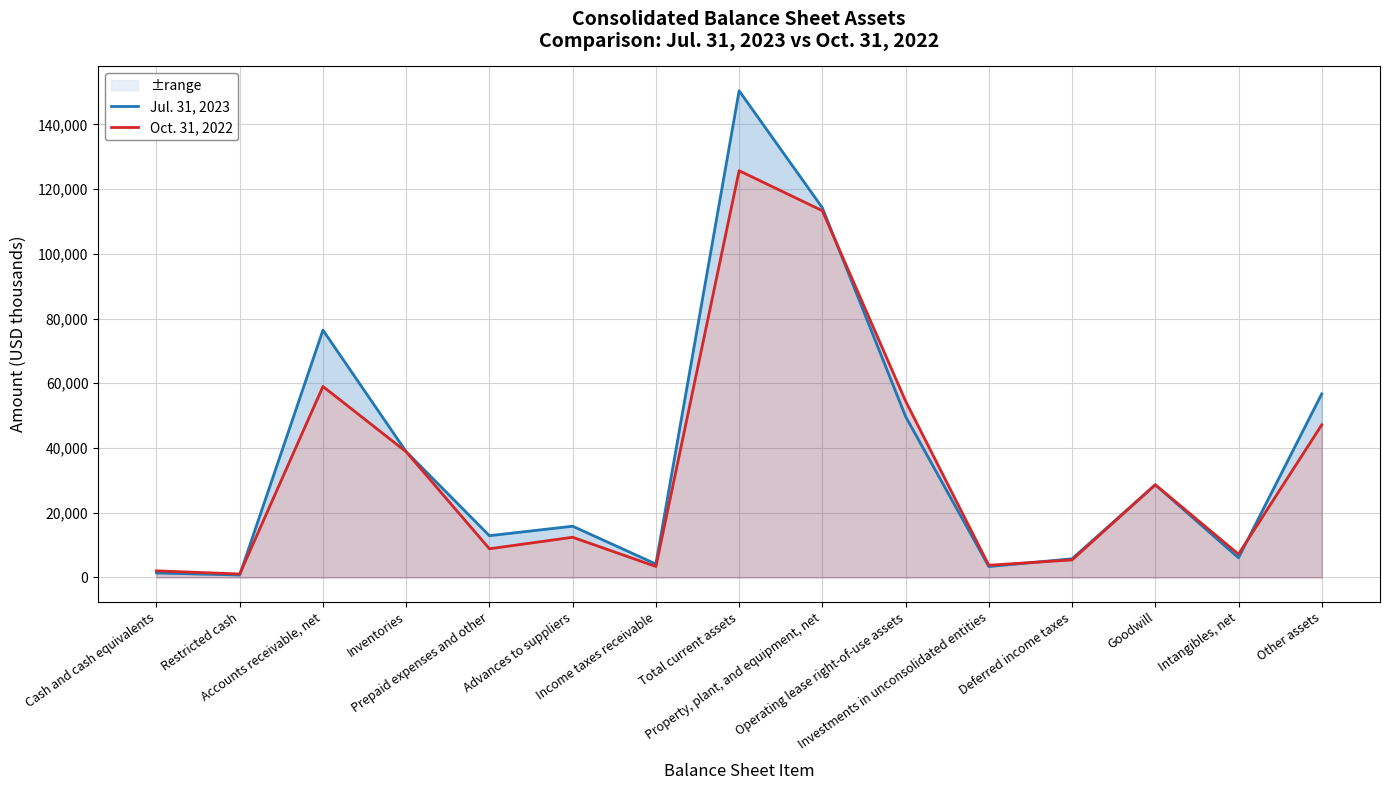

Is it true that Jul. 31, 2023 equals 1402 at Cash and cash equivalents?

True